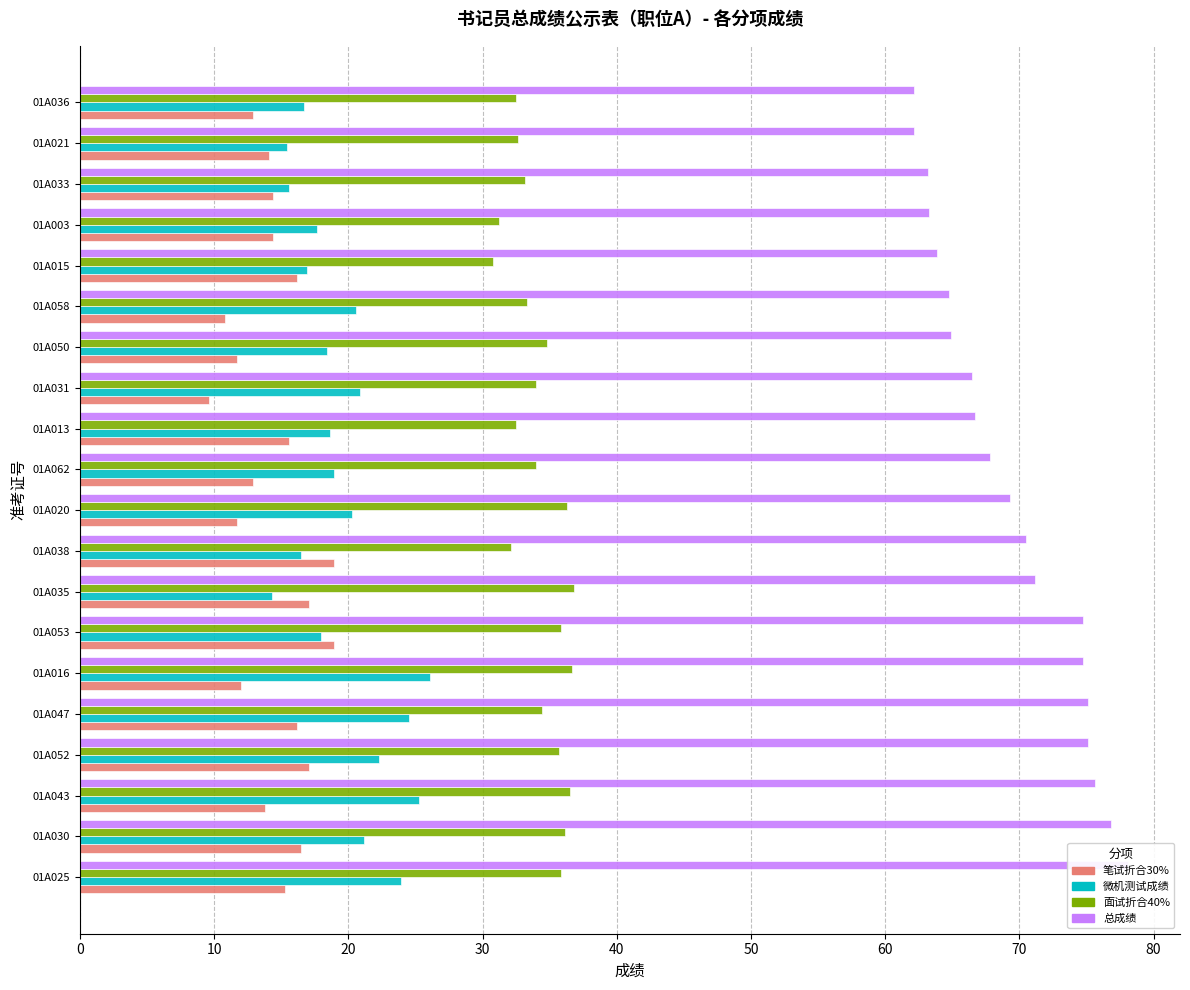

The 总成绩 series shows 115.8 at 01A020. True or false?

False